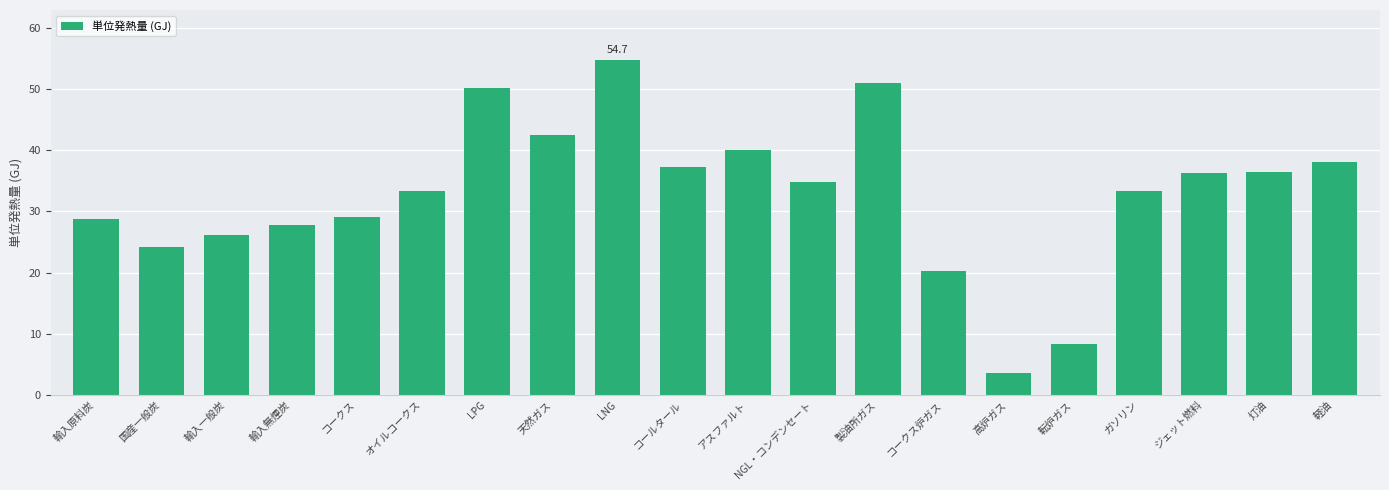

What is the value of the 17th bar from the left?

33.4